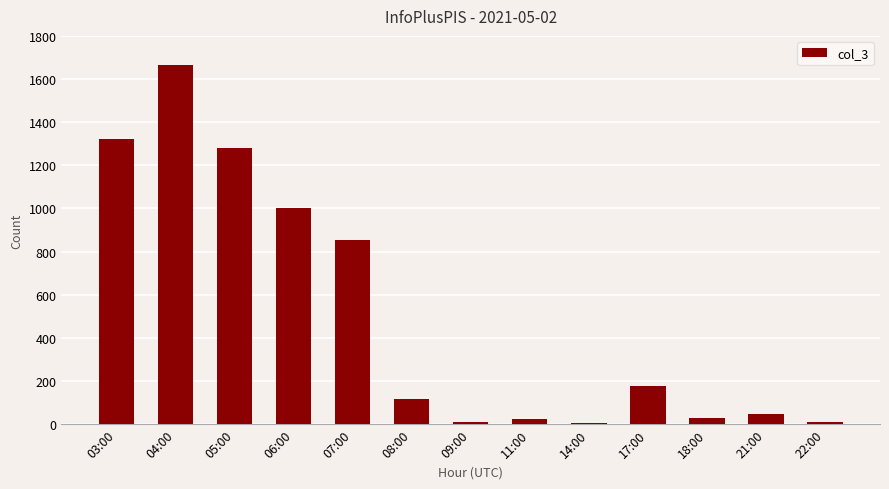

At which label is the value closest to 834?

07:00